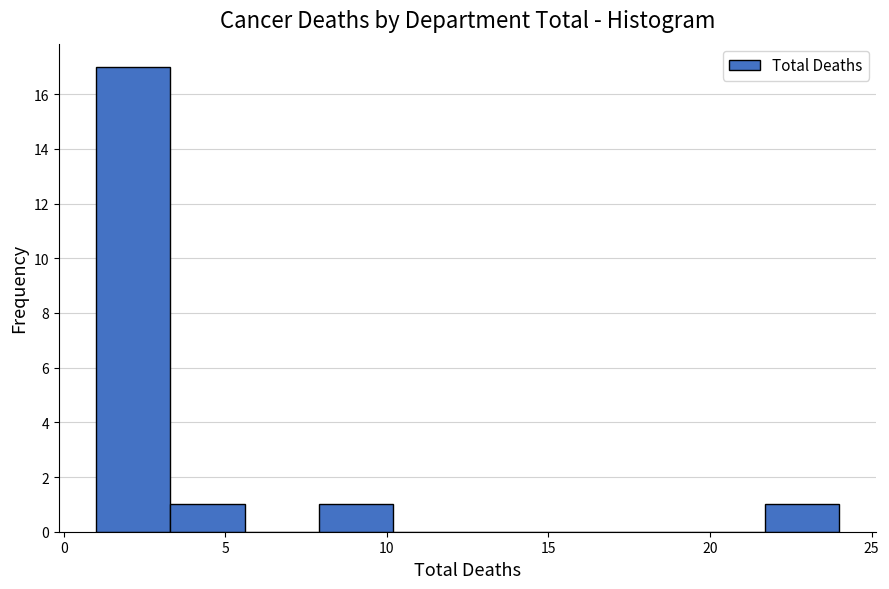

Reading left to right, list every bar in this chart as the range it spans on the x-axis followed by its height. Neither the bar edges nor the heights are printed on the chart, so give them approximately, as read against the axes.

1.0 to 3.3: 17
3.3 to 5.6: 1
5.6 to 7.9: 0
7.9 to 10.2: 1
10.2 to 12.5: 0
12.5 to 14.8: 0
14.8 to 17.1: 0
17.1 to 19.4: 0
19.4 to 21.7: 0
21.7 to 24.0: 1